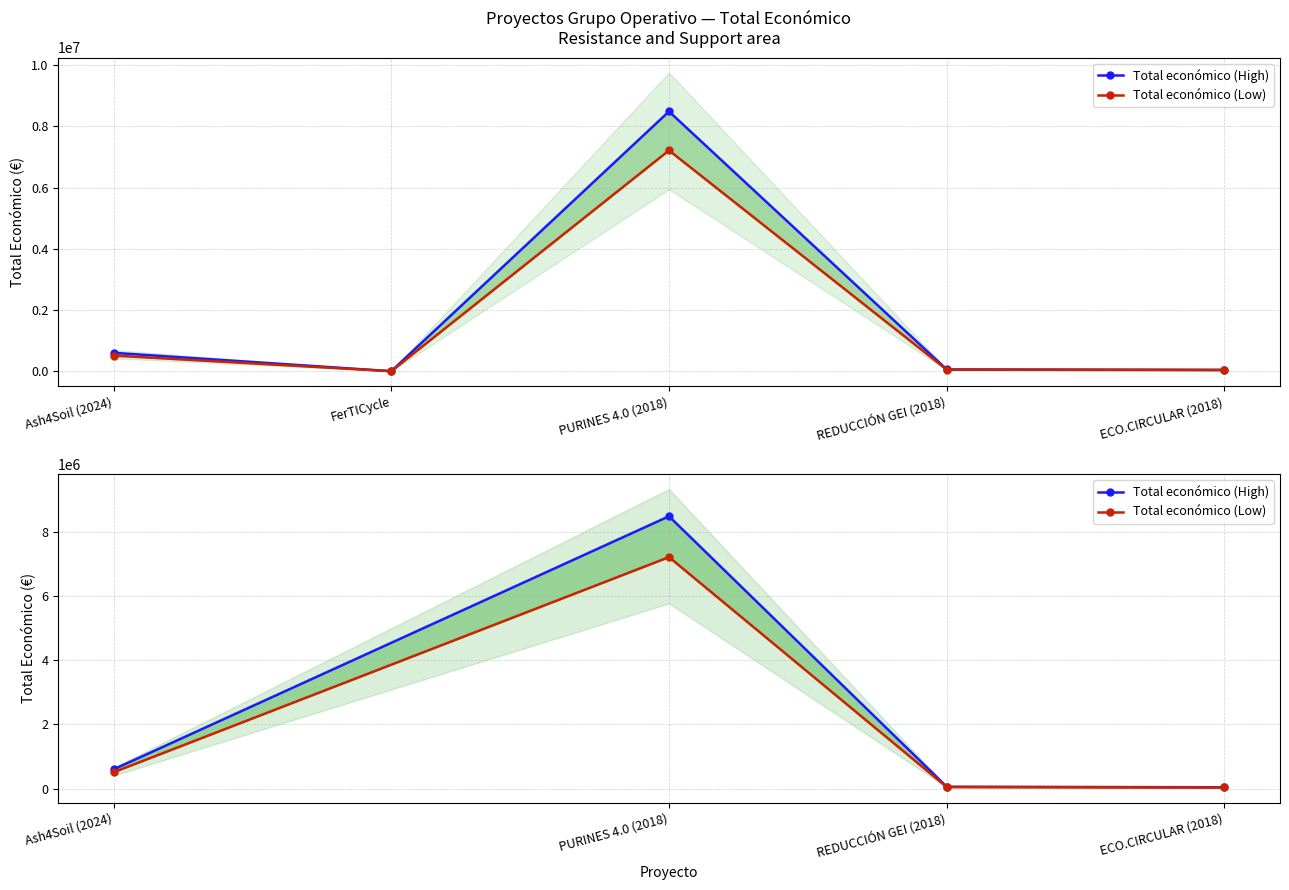

Does the chart display data point markers on the line(s)?

Yes